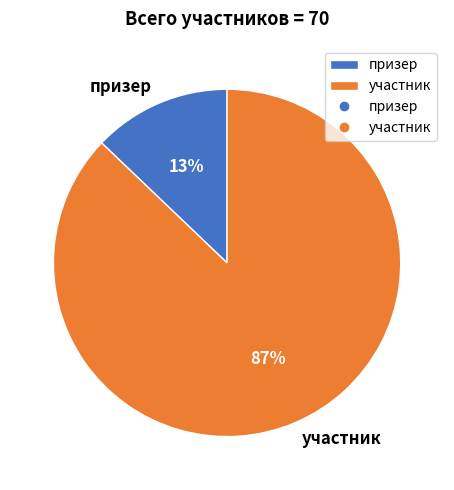

Combined, do участник and призер account for over 50%?

Yes